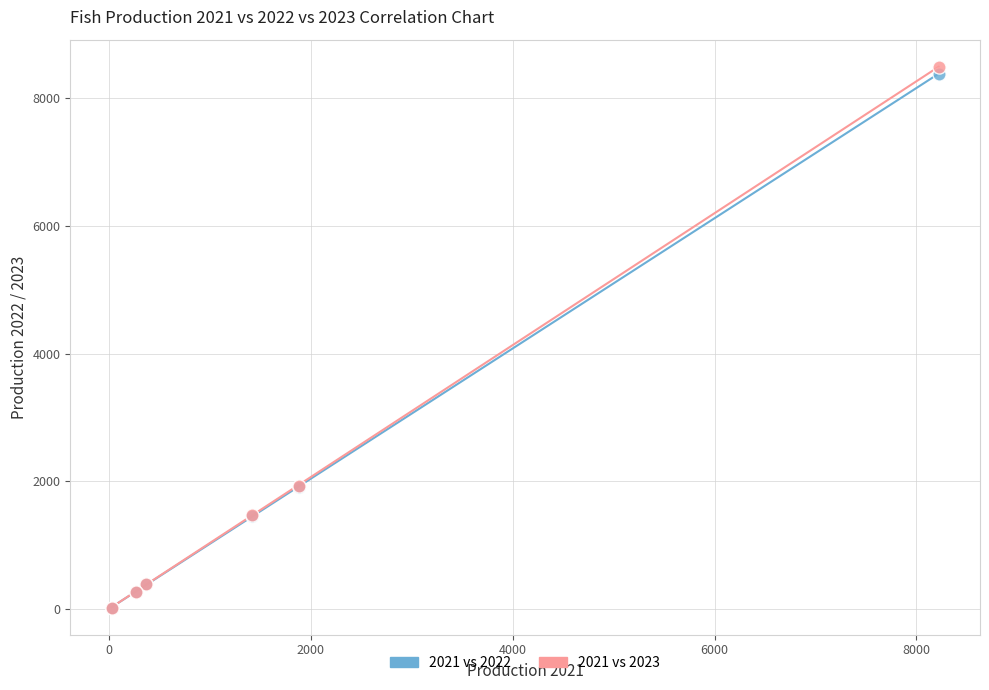

What are all the series names shown in the legend?

2021 vs 2022, 2021 vs 2023